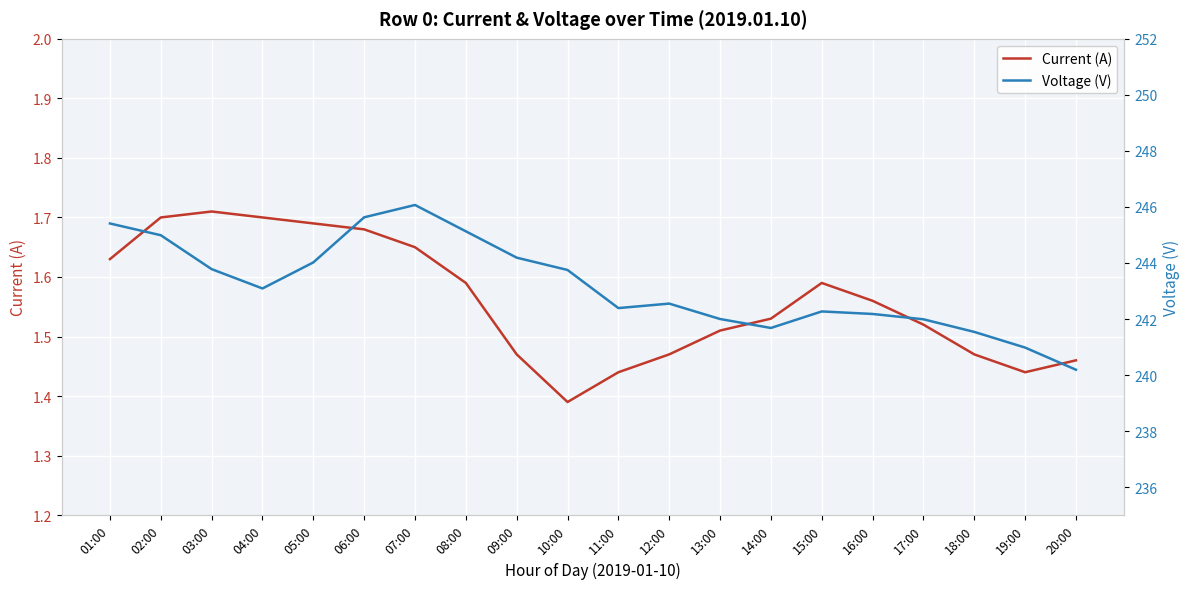

True or false: Voltage (V) has more than 2 interior local peaks.

True